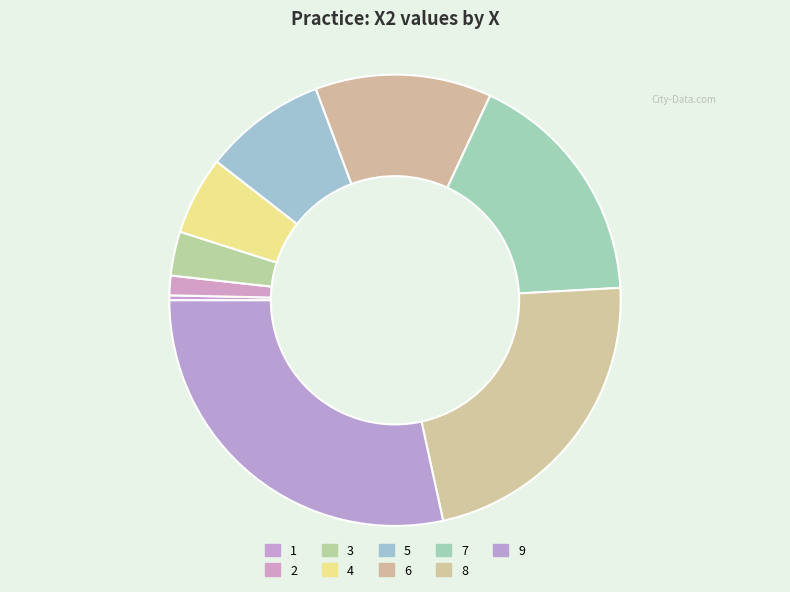

To the nearest percent, what portion does 4 represent?

6%